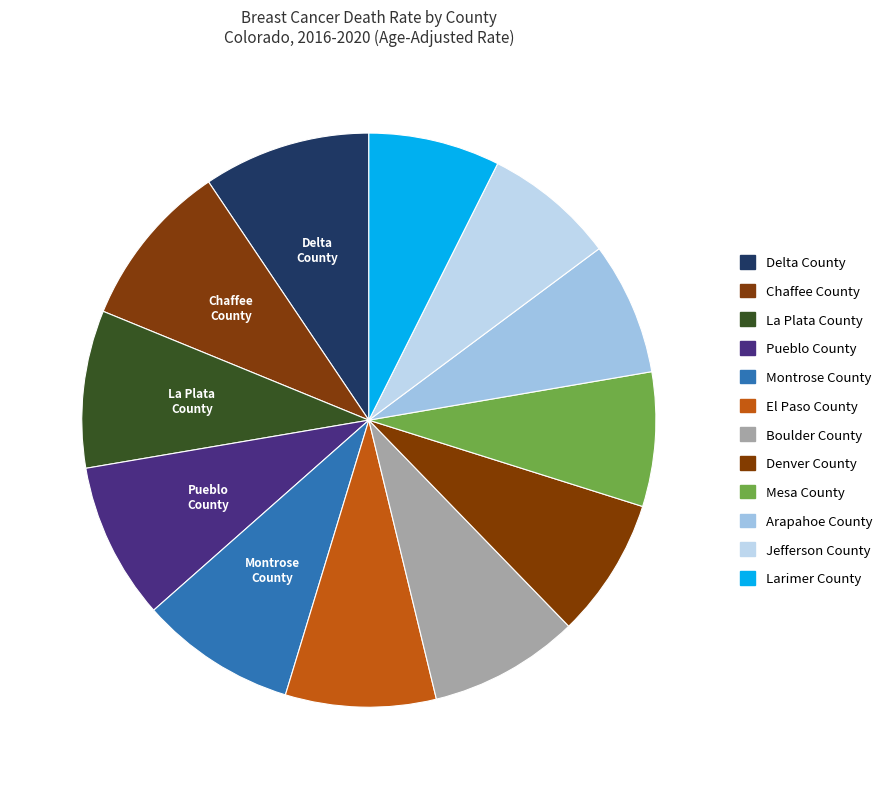

To the nearest percent, what is the difference between the Arapahoe County and Chaffee County slice percentages?

2%